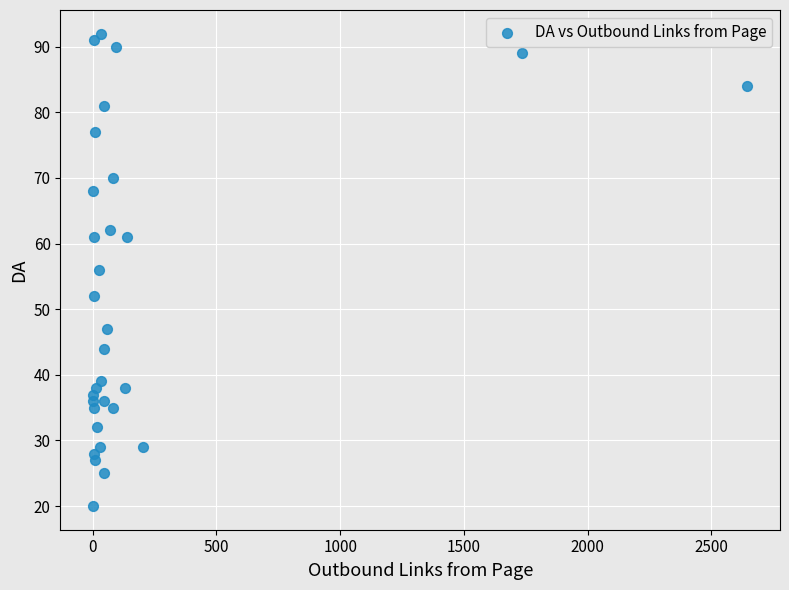

What is the range of X values (max minus min)?

2643